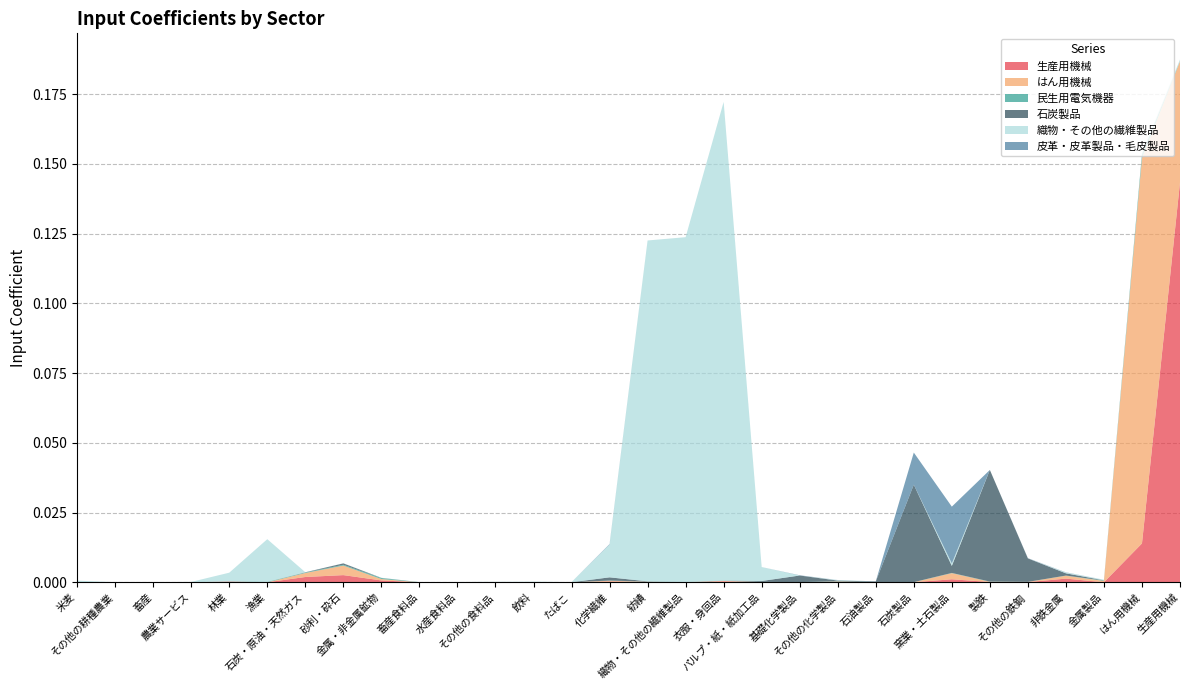

Reading right to left, transcribe all the data shown in this chart.

生産用機械: 生産用機械=0.1	はん用機械=0.0	金属製品=0.0	非鉄金属=0.0	その他の鉄鋼=0.0	製鉄=0.0	窯業・土石製品=0.0	石炭製品=0.0	石油製品=0.0	その他の化学製品=0.0	基礎化学製品=0.0	パルプ・紙・紙加工品=0.0	衣服・身回品=0.0	織物・その他の繊維製品=0.0	紡績=0.0	化学繊維=0.0	たばこ=0.0	飲料=0.0	その他の食料品=0.0	水産食料品=0.0	畜産食料品=0.0	金属・非金属鉱物=0.0	砂利・砕石=0.0	石炭・原油・天然ガス=0.0	漁業=0.0	林業=0.0	農業サービス=0.0	畜産=0.0	その他の耕種農業=0.0	米麦=0.0
はん用機械: 生産用機械=0.0	はん用機械=0.1	金属製品=0.0	非鉄金属=0.0	その他の鉄鋼=0.0	製鉄=0.0	窯業・土石製品=0.0	石炭製品=0.0	石油製品=0.0	その他の化学製品=0.0	基礎化学製品=0.0	パルプ・紙・紙加工品=0.0	衣服・身回品=0.0	織物・その他の繊維製品=0.0	紡績=0.0	化学繊維=0.0	たばこ=0.0	飲料=0.0	その他の食料品=0.0	水産食料品=0.0	畜産食料品=0.0	金属・非金属鉱物=0.0	砂利・砕石=0.0	石炭・原油・天然ガス=0.0	漁業=0.0	林業=0.0	農業サービス=0.0	畜産=0.0	その他の耕種農業=0.0	米麦=0.0
民生用電気機器: 生産用機械=0.0	はん用機械=0.0	金属製品=0.0	非鉄金属=0.0	その他の鉄鋼=0.0	製鉄=0.0	窯業・土石製品=0.0	石炭製品=0.0	石油製品=0.0	その他の化学製品=0.0	基礎化学製品=0.0	パルプ・紙・紙加工品=0.0	衣服・身回品=0.0	織物・その他の繊維製品=0.0	紡績=0.0	化学繊維=0.0	たばこ=0.0	飲料=0.0	その他の食料品=0.0	水産食料品=0.0	畜産食料品=0.0	金属・非金属鉱物=0.0	砂利・砕石=0.0	石炭・原油・天然ガス=0.0	漁業=0.0	林業=0.0	農業サービス=0.0	畜産=0.0	その他の耕種農業=0.0	米麦=0.0
石炭製品: 生産用機械=0.0	はん用機械=0.0	金属製品=0.0	非鉄金属=0.0	その他の鉄鋼=0.0	製鉄=0.0	窯業・土石製品=0.0	石炭製品=0.0	石油製品=0.0	その他の化学製品=0.0	基礎化学製品=0.0	パルプ・紙・紙加工品=0.0	衣服・身回品=0.0	織物・その他の繊維製品=0.0	紡績=0.0	化学繊維=0.0	たばこ=0.0	飲料=0.0	その他の食料品=0.0	水産食料品=0.0	畜産食料品=0.0	金属・非金属鉱物=0.0	砂利・砕石=0.0	石炭・原油・天然ガス=0.0	漁業=0.0	林業=0.0	農業サービス=0.0	畜産=0.0	その他の耕種農業=0.0	米麦=0.0
織物・その他の繊維製品: 生産用機械=0.0	はん用機械=0.0	金属製品=0.0	非鉄金属=0.0	その他の鉄鋼=0.0	製鉄=0.0	窯業・土石製品=0.0	石炭製品=0.0	石油製品=0.0	その他の化学製品=0.0	基礎化学製品=0.0	パルプ・紙・紙加工品=0.0	衣服・身回品=0.2	織物・その他の繊維製品=0.1	紡績=0.1	化学繊維=0.0	たばこ=0.0	飲料=0.0	その他の食料品=0.0	水産食料品=0.0	畜産食料品=0.0	金属・非金属鉱物=0.0	砂利・砕石=0.0	石炭・原油・天然ガス=0.0	漁業=0.0	林業=0.0	農業サービス=0.0	畜産=0.0	その他の耕種農業=0.0	米麦=0.0
皮革・皮革製品・毛皮製品: 生産用機械=0.0	はん用機械=0.0	金属製品=0.0	非鉄金属=0.0	その他の鉄鋼=0.0	製鉄=-0.0	窯業・土石製品=0.0	石炭製品=0.0	石油製品=0.0	その他の化学製品=0.0	基礎化学製品=0.0	パルプ・紙・紙加工品=0.0	衣服・身回品=0.0	織物・その他の繊維製品=0.0	紡績=0.0	化学繊維=0.0	たばこ=0.0	飲料=0.0	その他の食料品=0.0	水産食料品=0.0	畜産食料品=0.0	金属・非金属鉱物=0.0	砂利・砕石=0.0	石炭・原油・天然ガス=0.0	漁業=0.0	林業=0.0	農業サービス=0.0	畜産=0.0	その他の耕種農業=0.0	米麦=0.0